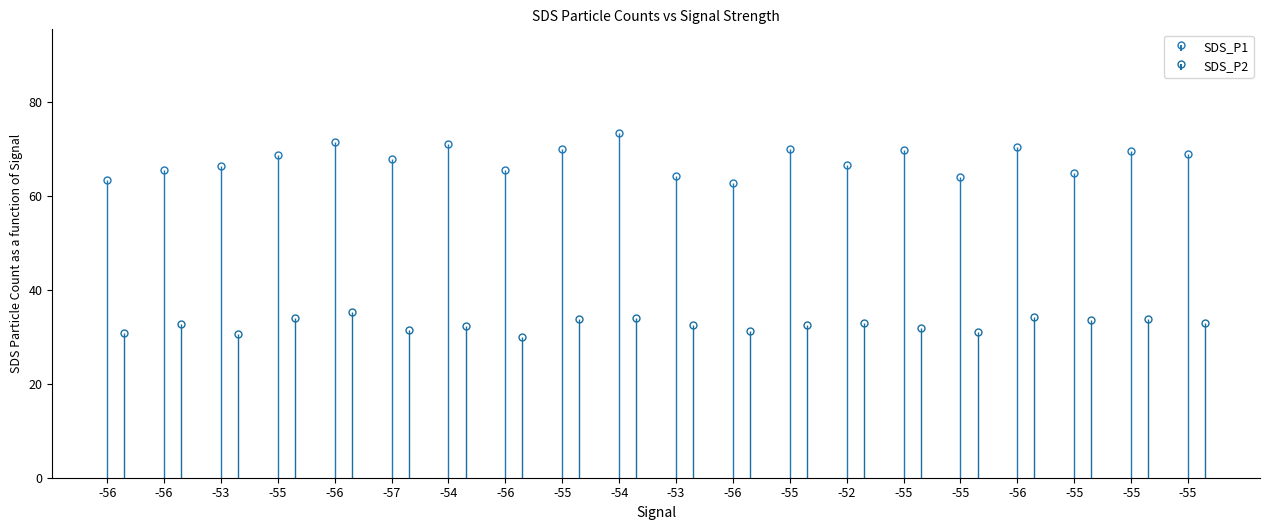

Is it true that SDS_P1 equals 36.3 at -56?

False